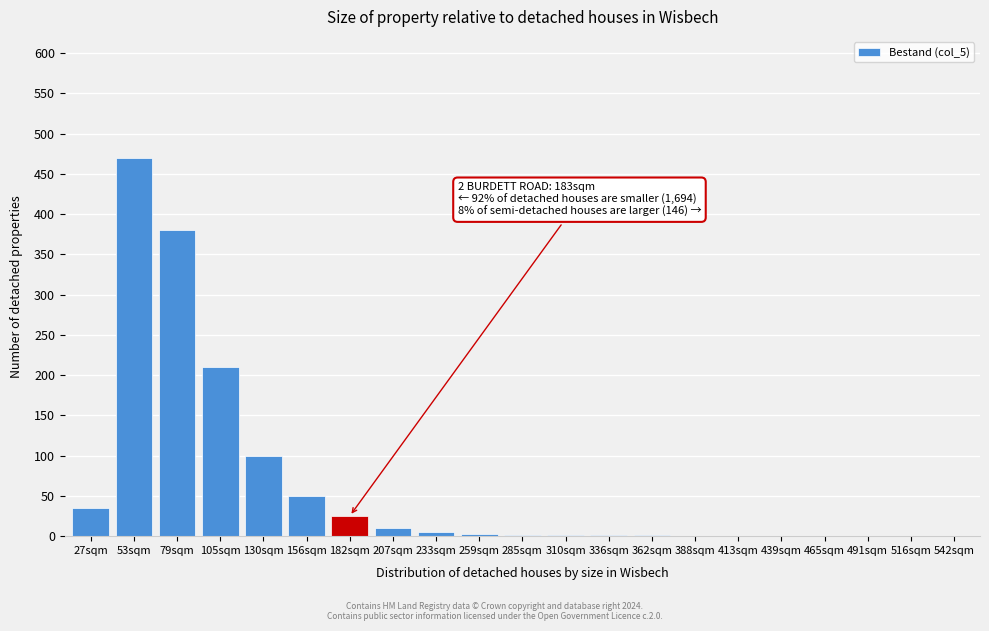

What is the change in value from 182sqm to 465sqm?

-25